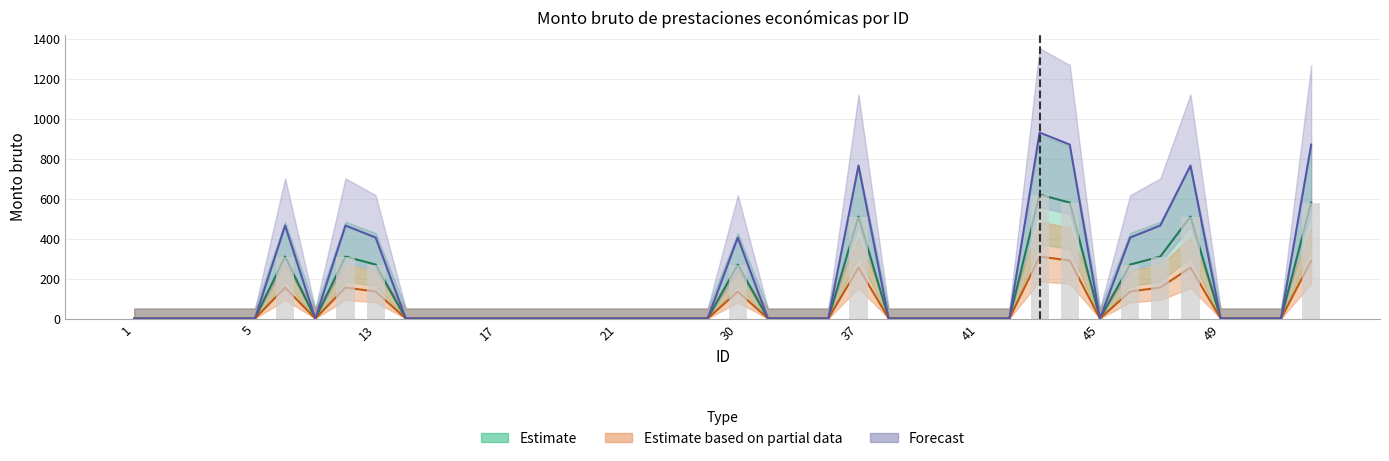

Is the value of Estimate based on partial data at 44 greater than the value of Estimate at 42?

Yes